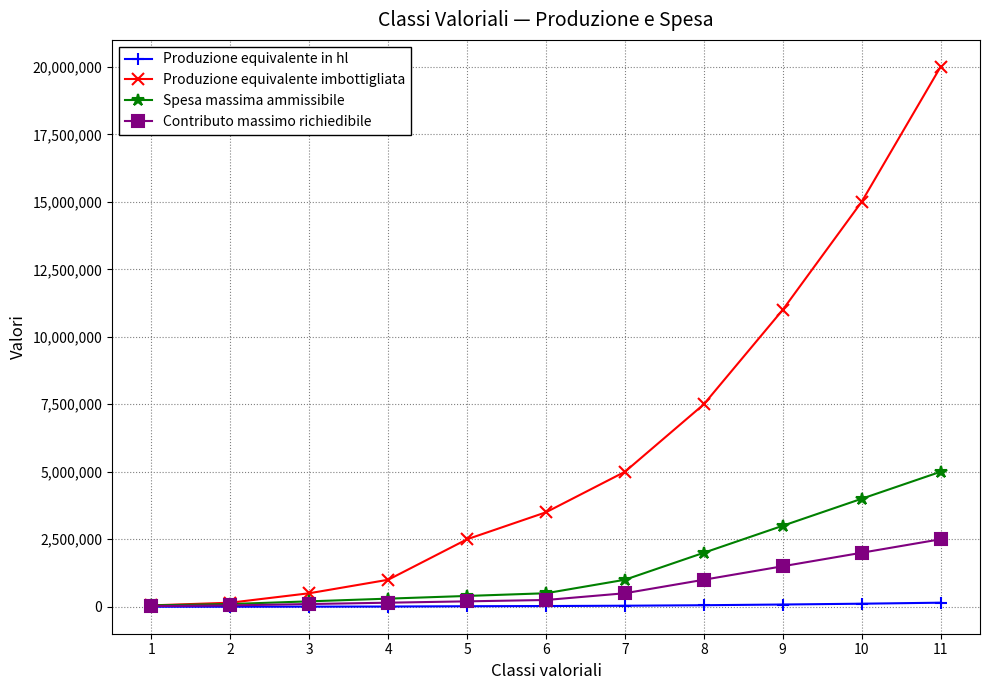

Is it true that Contributo massimo richiedibile equals 1345890 at 11?

False